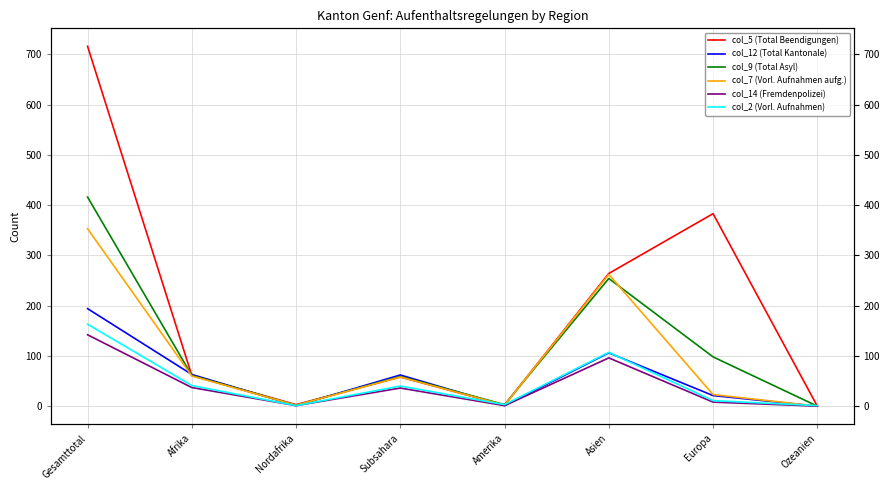

What are all the series names shown in the legend?

col_5 (Total Beendigungen), col_12 (Total Kantonale), col_9 (Total Asyl), col_7 (Vorl. Aufnahmen aufg.), col_14 (Fremdenpolizei), col_2 (Vorl. Aufnahmen)